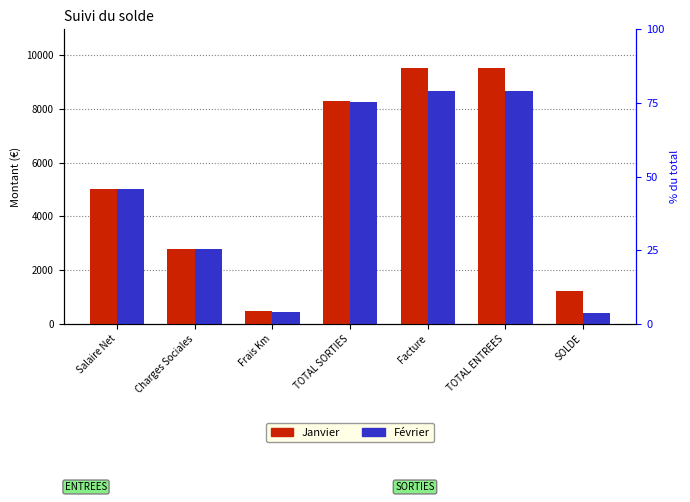

Reading left to right, what are all the values shown in this chart?

Janvier: Salaire Net=5032.8	Charges Sociales=2805.6	Frais Km=474.9	TOTAL SORTIES=8313.2	Facture=9539.0	TOTAL ENTREES=9539.0	SOLDE=1225.8
Février: Salaire Net=5032.8	Charges Sociales=2805.6	Frais Km=440.8	TOTAL SORTIES=8279.1	Facture=8665.0	TOTAL ENTREES=8665.0	SOLDE=385.9